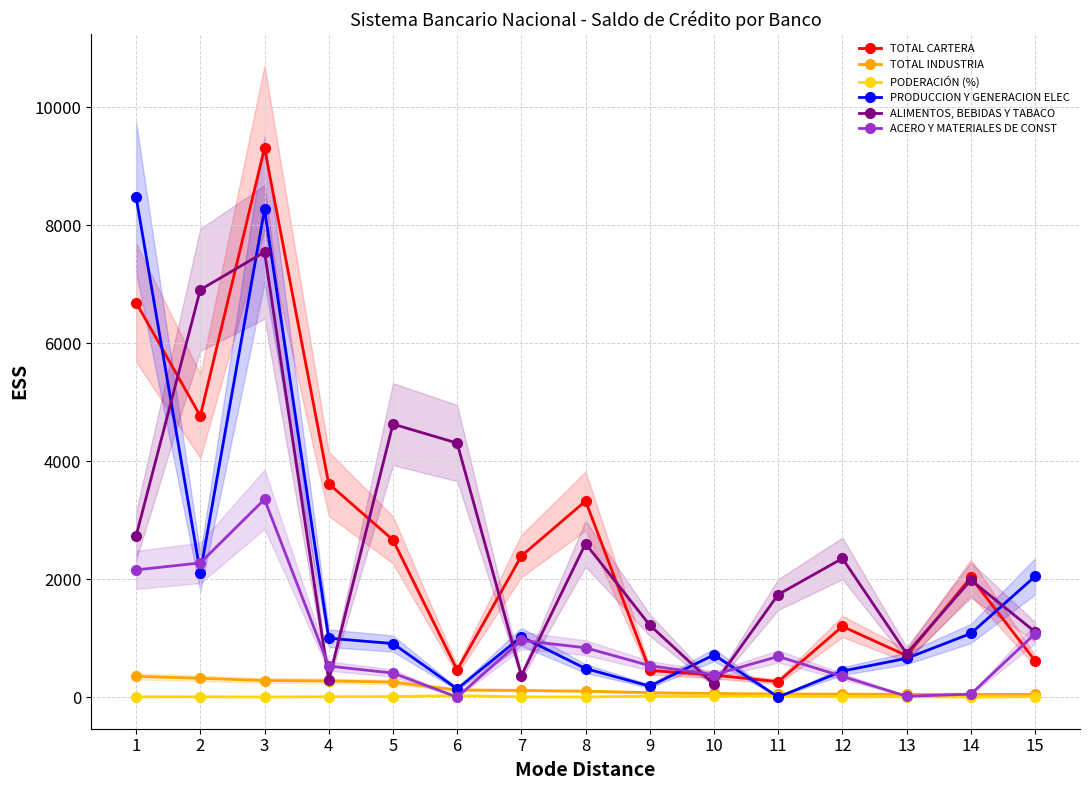

Reading left to right, list all the values displayed in this chart.

TOTAL CARTERA: 6686.0	4764.9	9306.5	3616.0	2664.3	460.5	2391.9	3323.6	453.5	373.6	261.4	1198.5	703.6	2029.5	619.0
TOTAL INDUSTRIA: 353.6	319.1	281.7	275.6	254.8	121.3	114.2	100.7	75.4	62.1	53.3	51.4	46.9	46.9	46.0
PODERACIÓN (%): 5.3	6.7	3.0	7.6	9.6	26.3	4.8	3.0	16.6	16.6	20.4	4.3	6.7	2.3	7.4
PRODUCCION Y GENERACION ELEC: 8474.5	2108.0	8266.0	998.4	908.1	140.0	1022.5	484.2	186.5	716.6	1.4	441.8	657.4	1079.2	2046.1
ALIMENTOS, BEBIDAS Y TABACO: 2731.0	6903.6	7543.2	286.1	4627.3	4305.3	364.1	2602.3	1220.0	216.2	1738.9	2350.6	737.7	1984.1	1107.2
ACERO Y MATERIALES DE CONST: 2156.6	2274.4	3352.7	526.9	408.2	0.0	961.7	836.5	533.0	379.3	689.7	351.5	15.0	50.0	1075.2